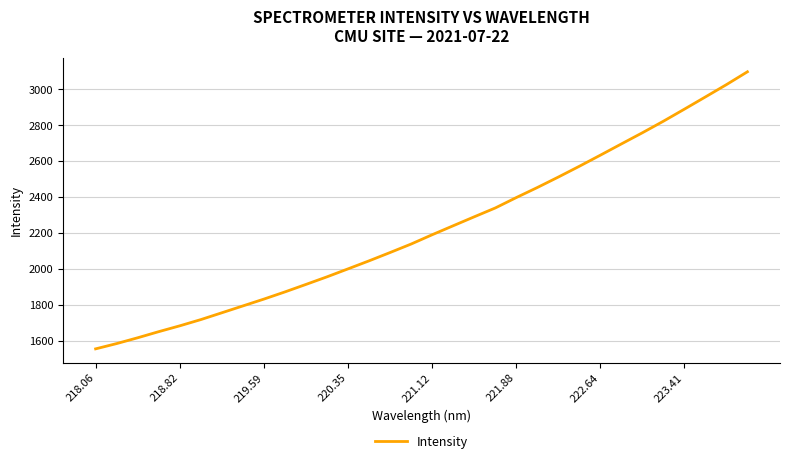

What is the greatest value displayed?

3097.5